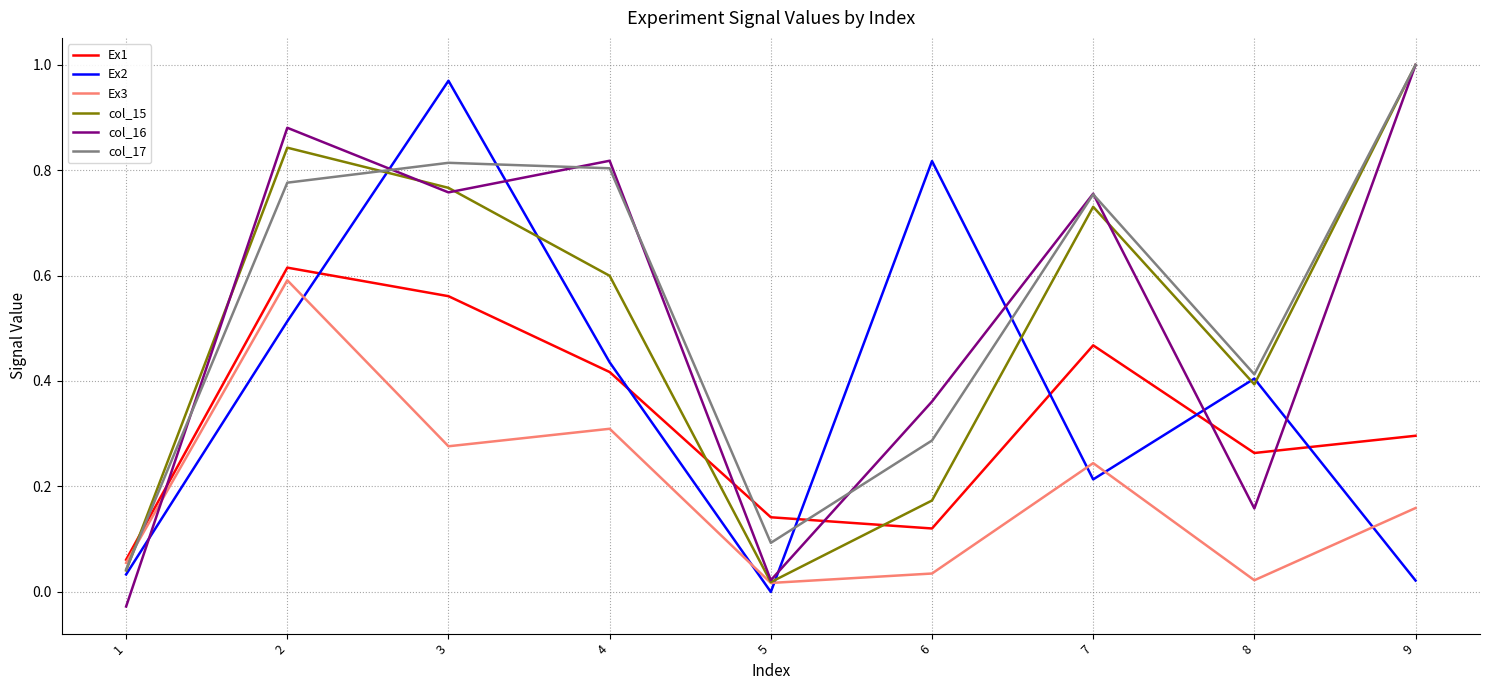

At which category is the sum across all series the highest?

2